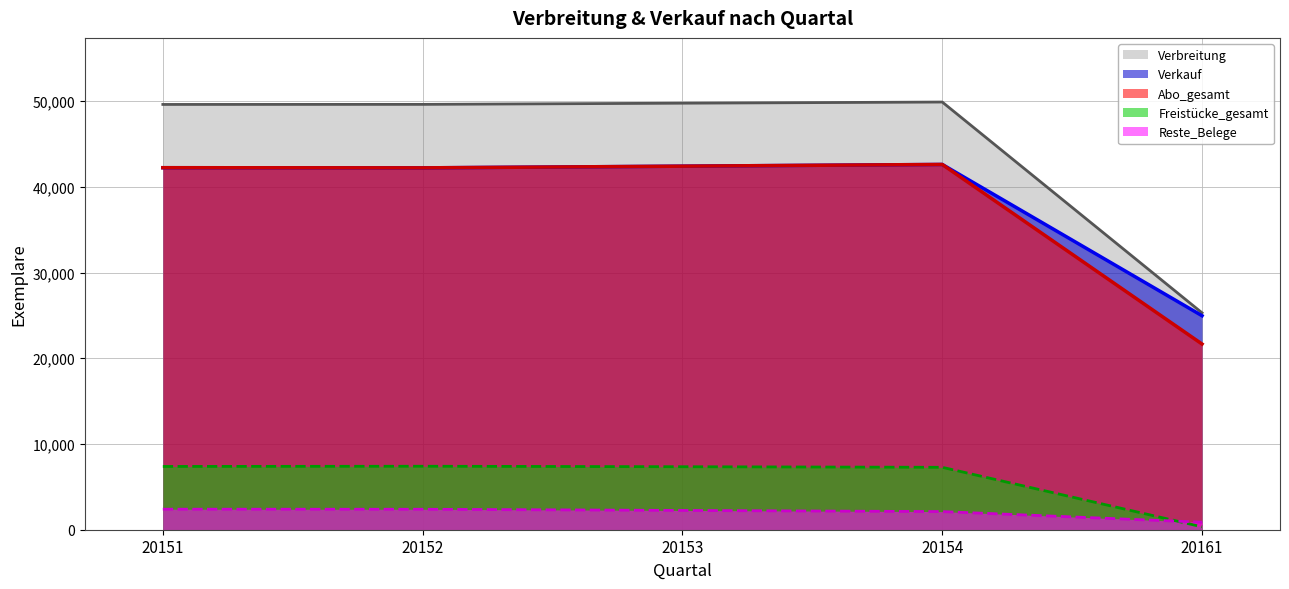

How many data points in Freistücke_gesamt are less than 7347?

2